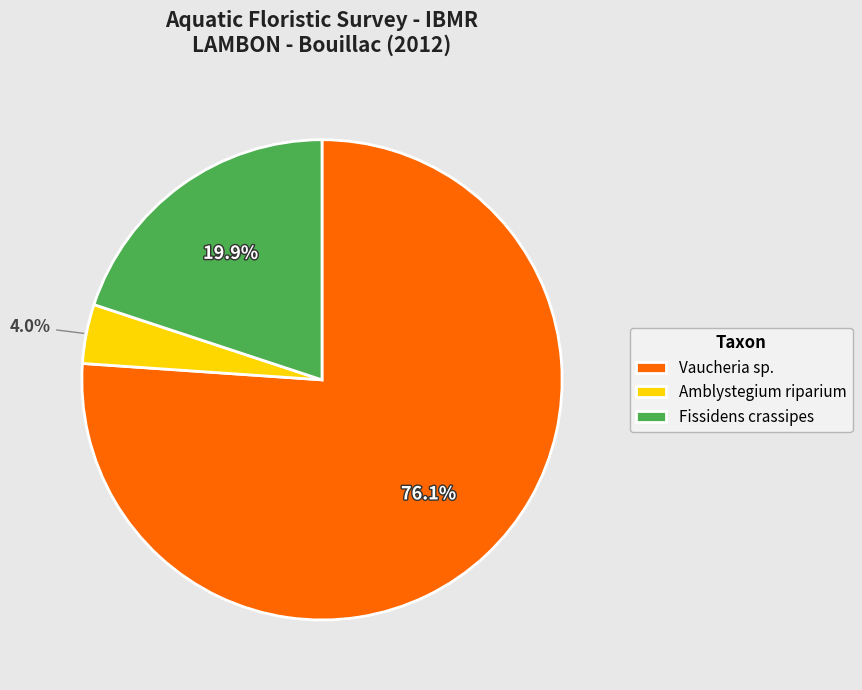

Which category has the smallest portion of the pie?

Amblystegium riparium